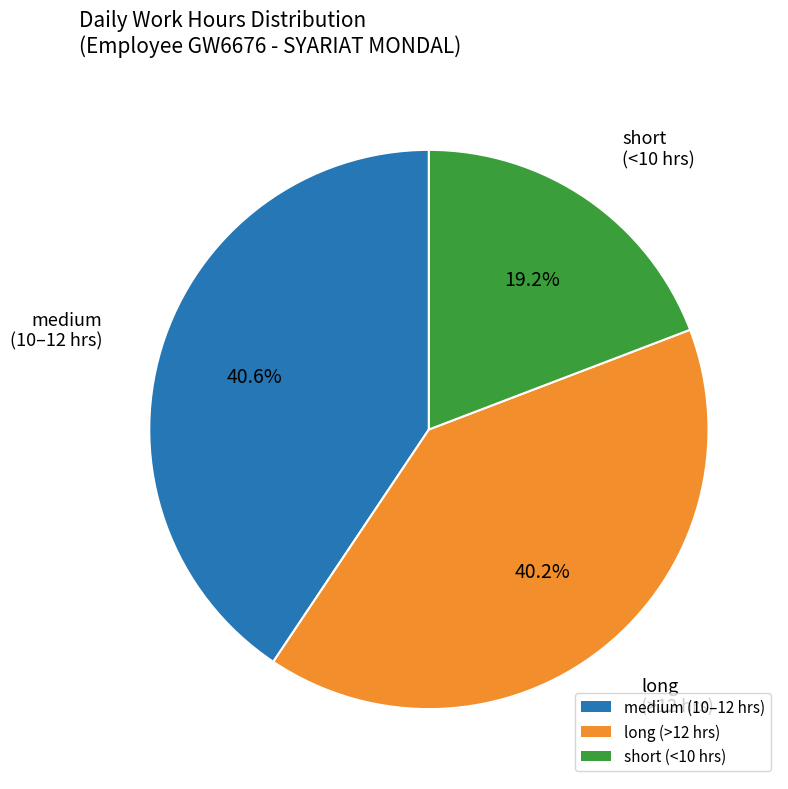

Which has a higher value, medium (10–12 hrs) or short (<10 hrs)?

medium (10–12 hrs)